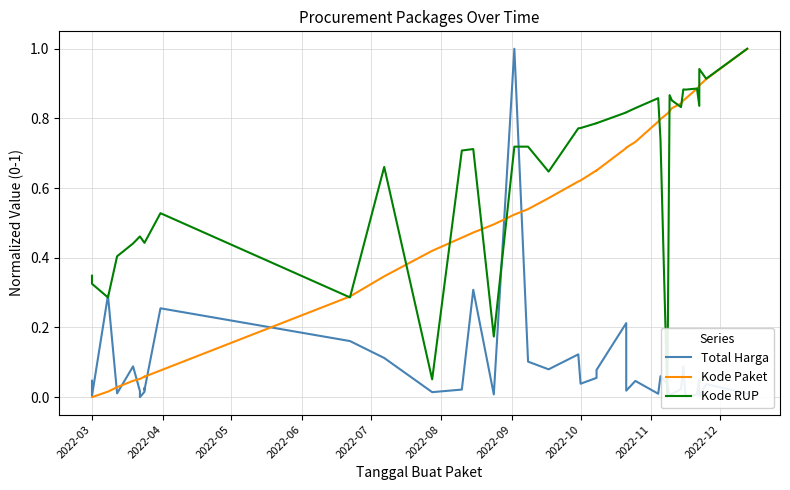

True or false: Kode RUP has more than 2 points higher than both neighbors.

True